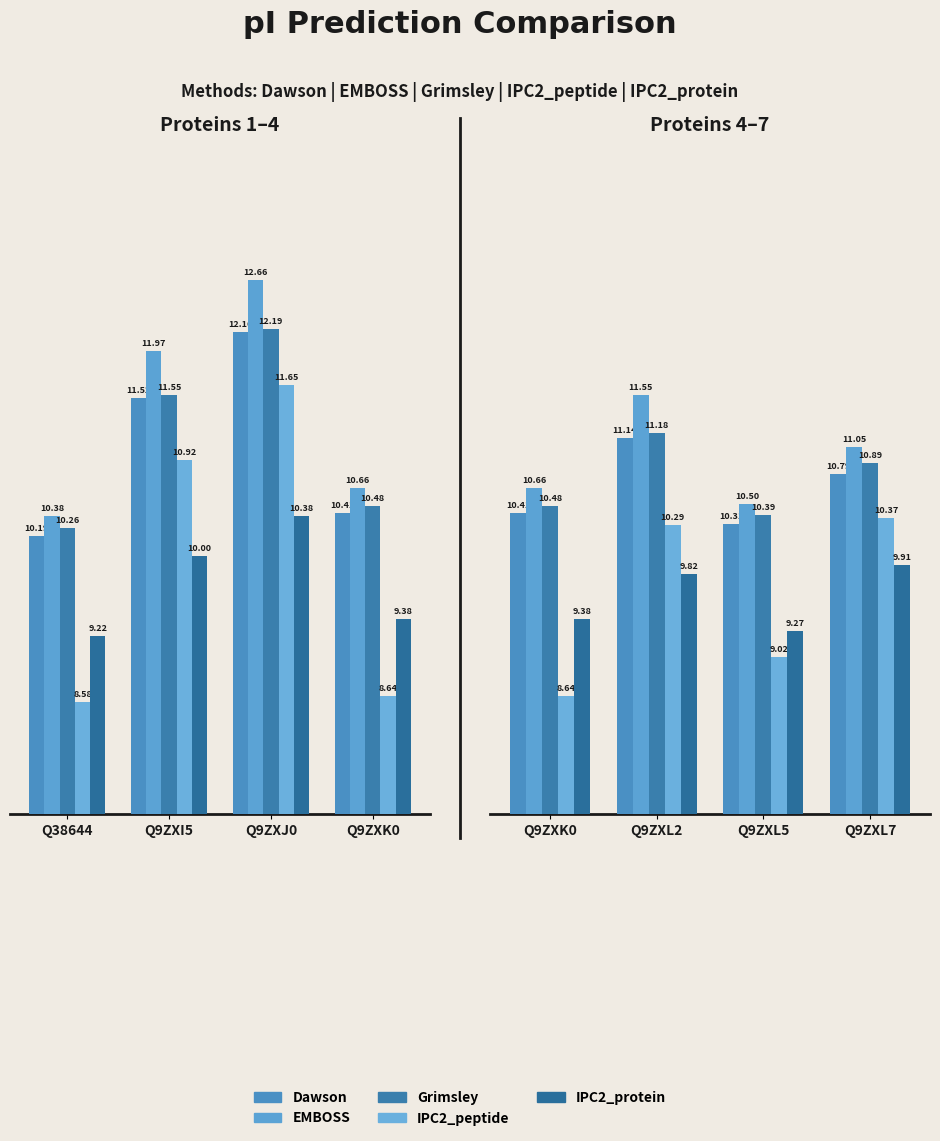

At Q9ZXL2, list the series in order from smallest to largest.

IPC2_protein, IPC2_peptide, Dawson, Grimsley, EMBOSS